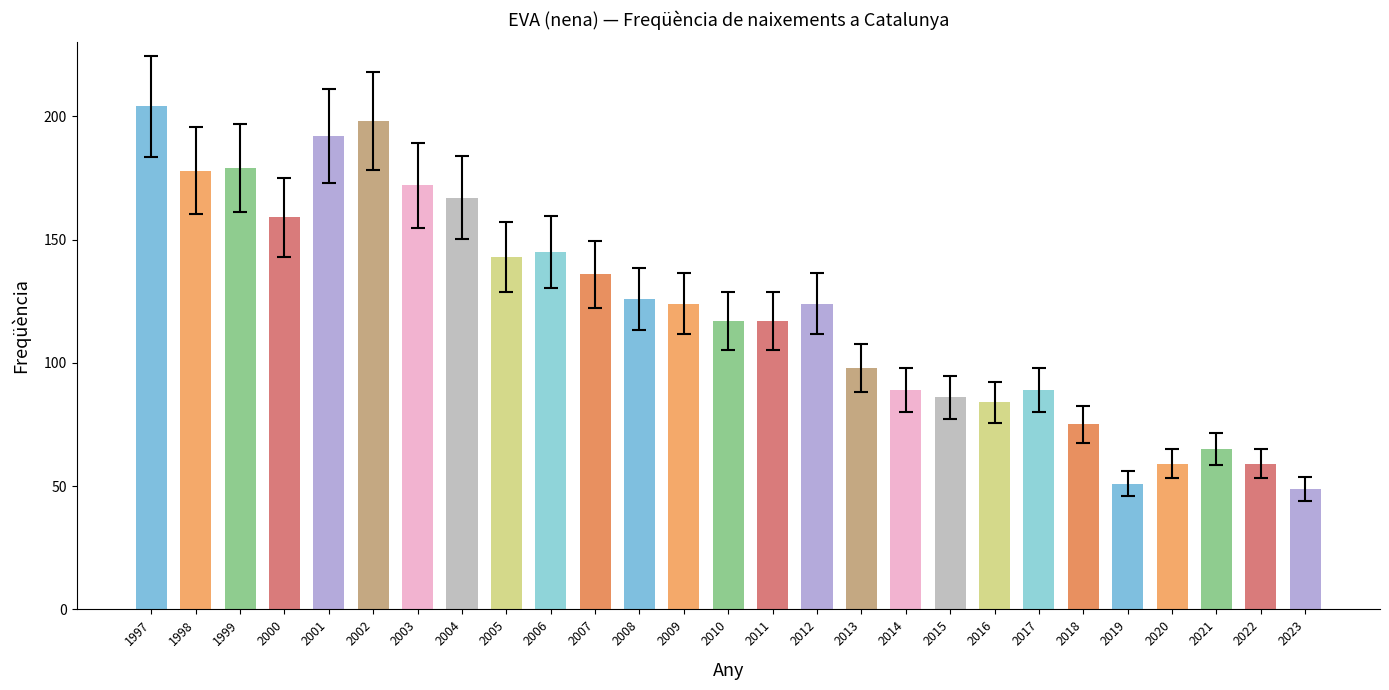

What is the ratio of the value at 2021 to the value at 2013?

0.7